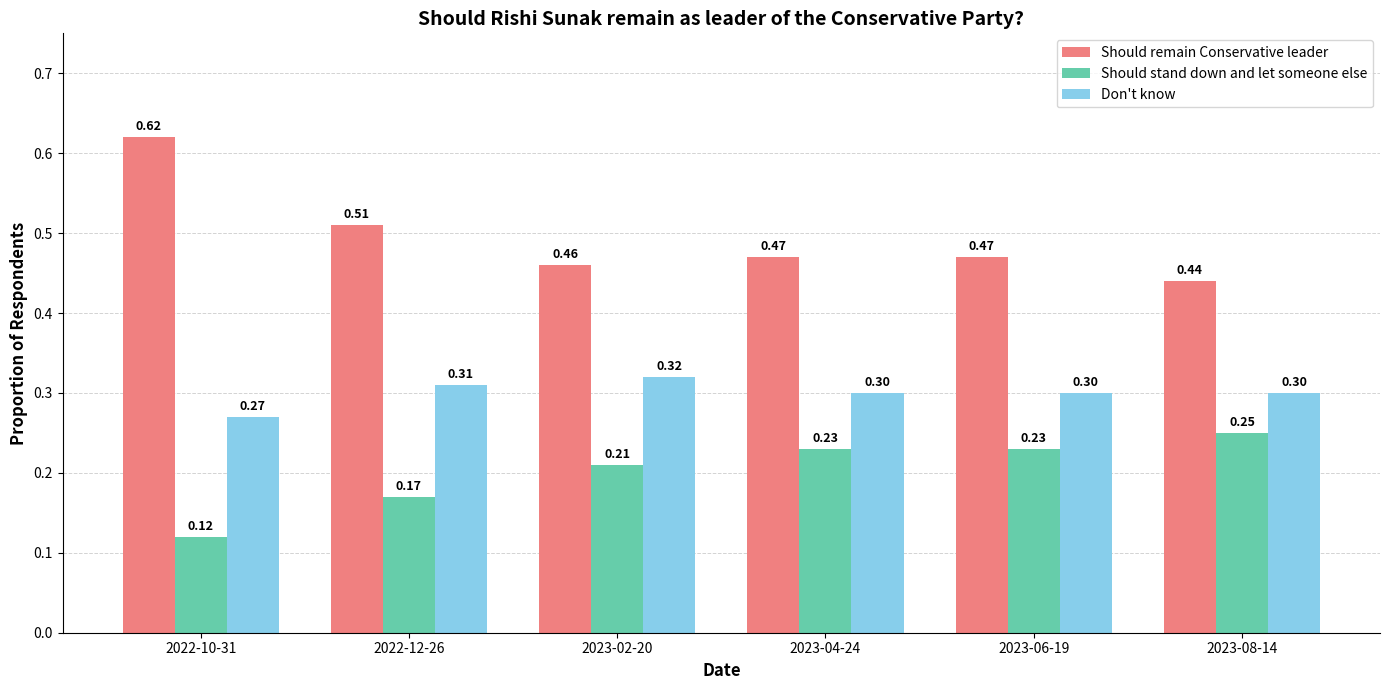

Which series has the largest range (max minus min)?

Should remain Conservative leader